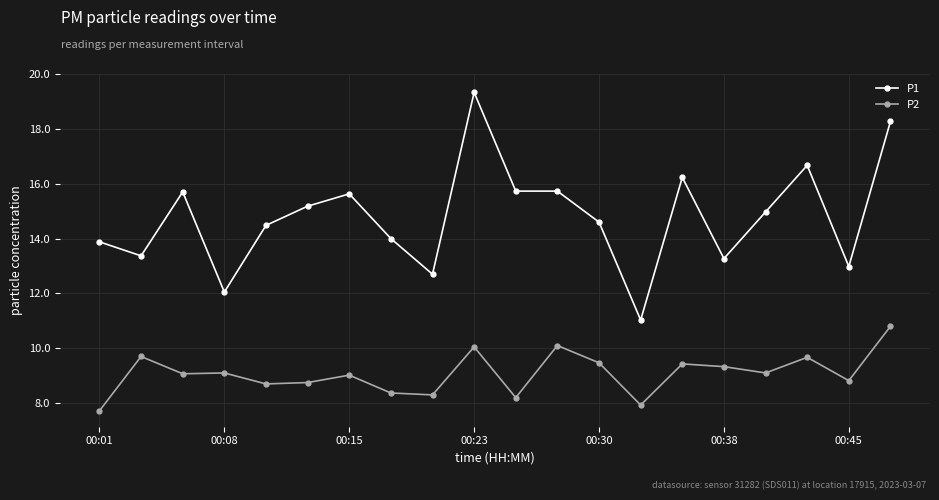

What is the sum of all P1 values?

295.8